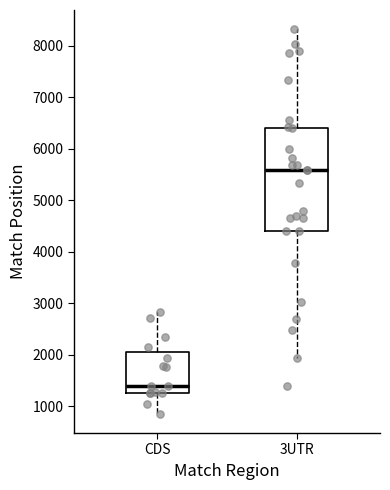

Which box is the tallest, from its lower edge to its upper edge?

3UTR